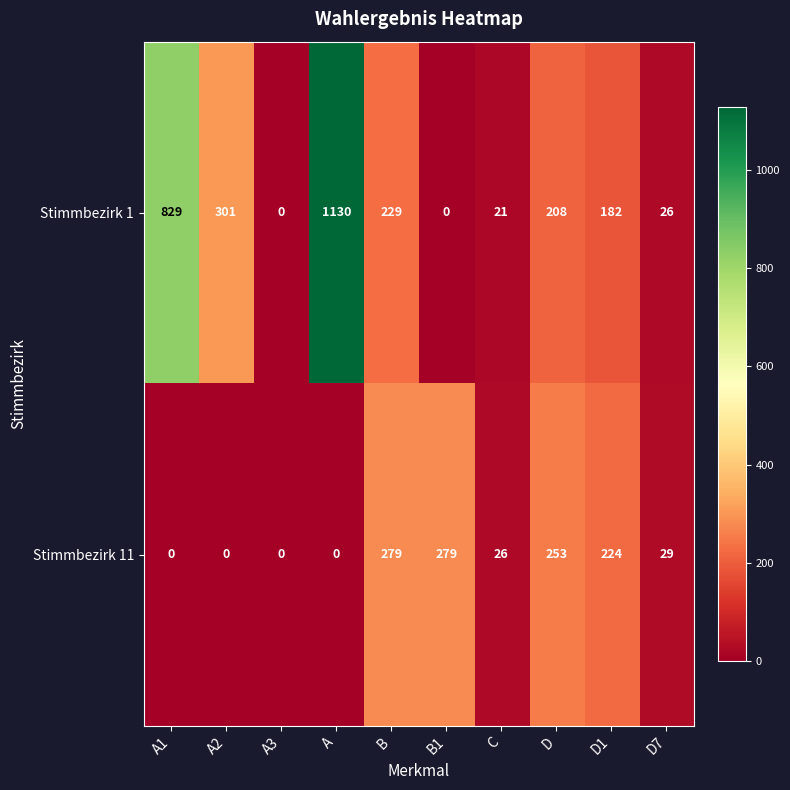

List the series in order of their overall mean, highest first.

Stimmbezirk 1, Stimmbezirk 11